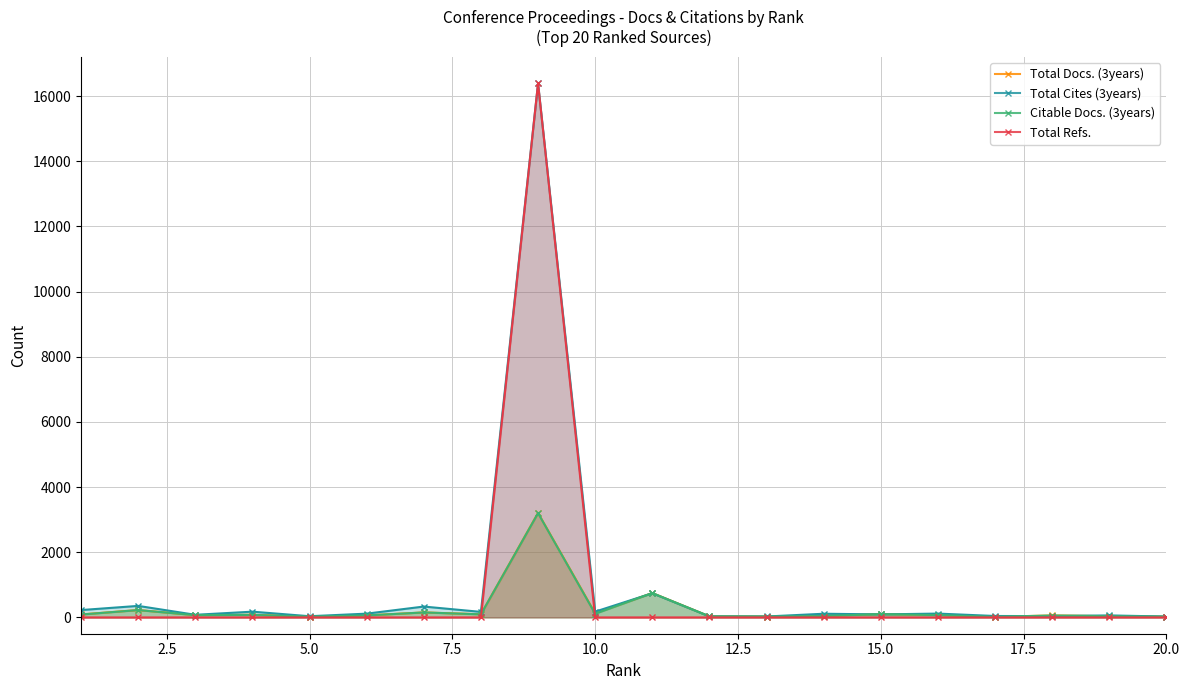

Rank the series by their maximum value, from highest to lowest.

Total Cites (3years), Total Refs., Total Docs. (3years), Citable Docs. (3years)